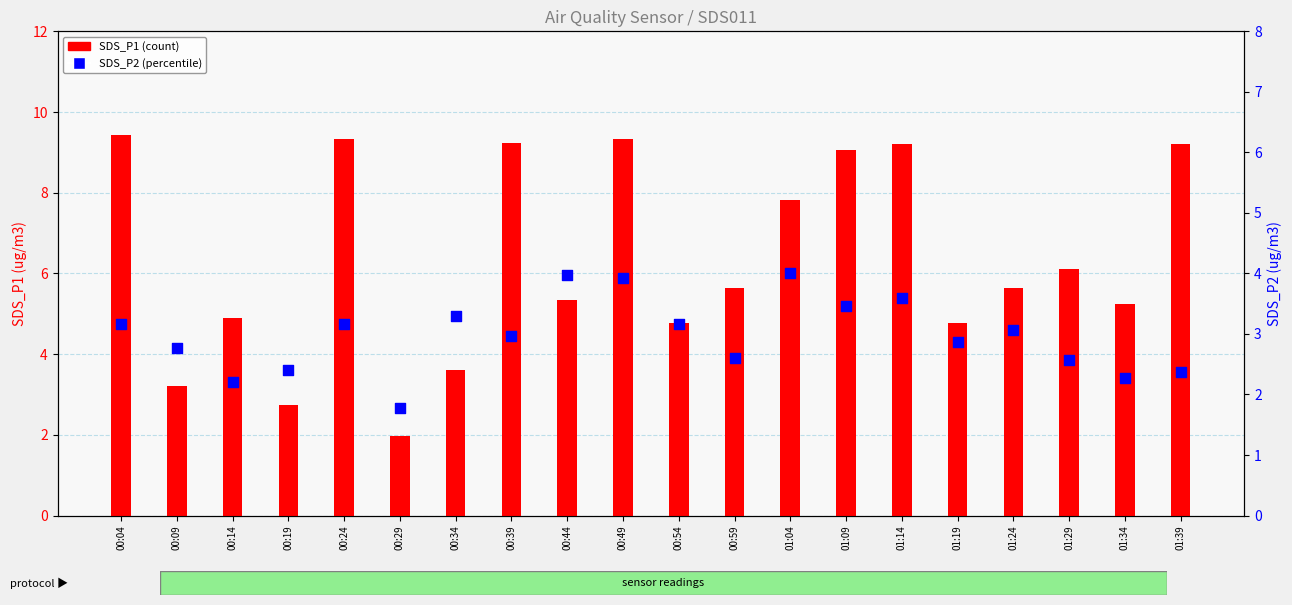

Which series has the widest spread of Y values?

SDS_P1